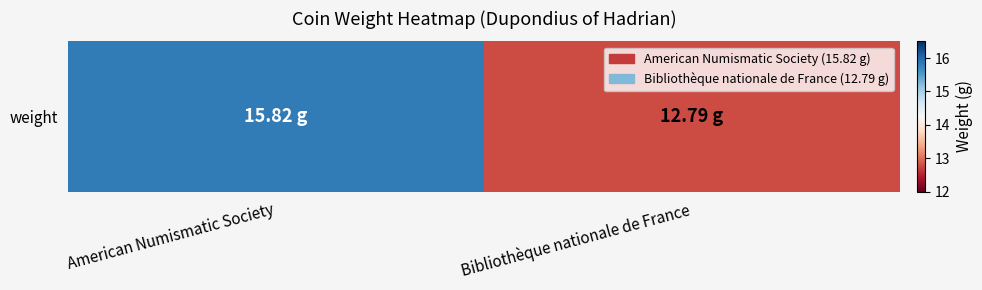

How many values are between 12 and 15?

1